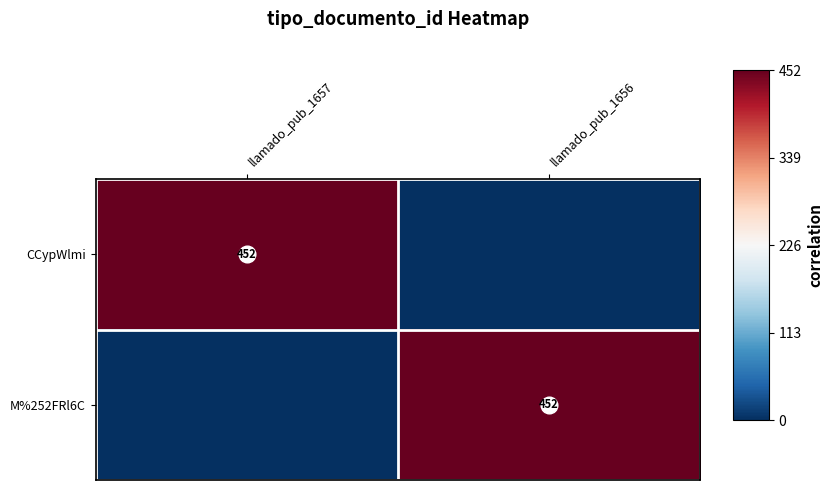

True or false: M%252FRl6C has a value of -1 at llamado_pub_1657.

True